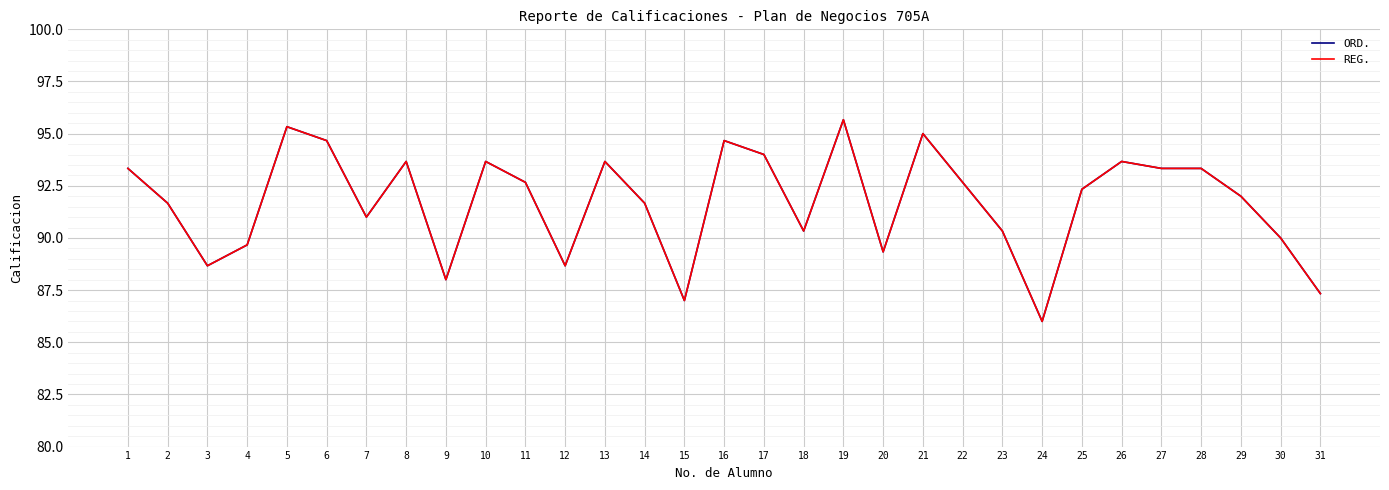

How many lines are shown in the chart?

2